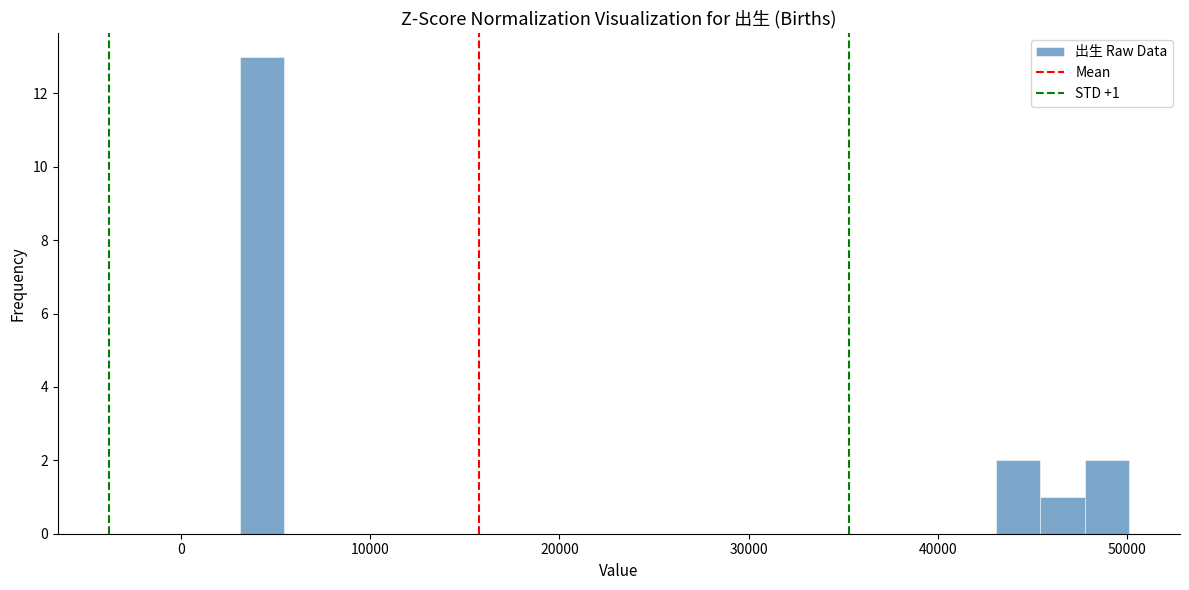

Read against the x-axis, roughly where is the centre of the tallest bar?

4000